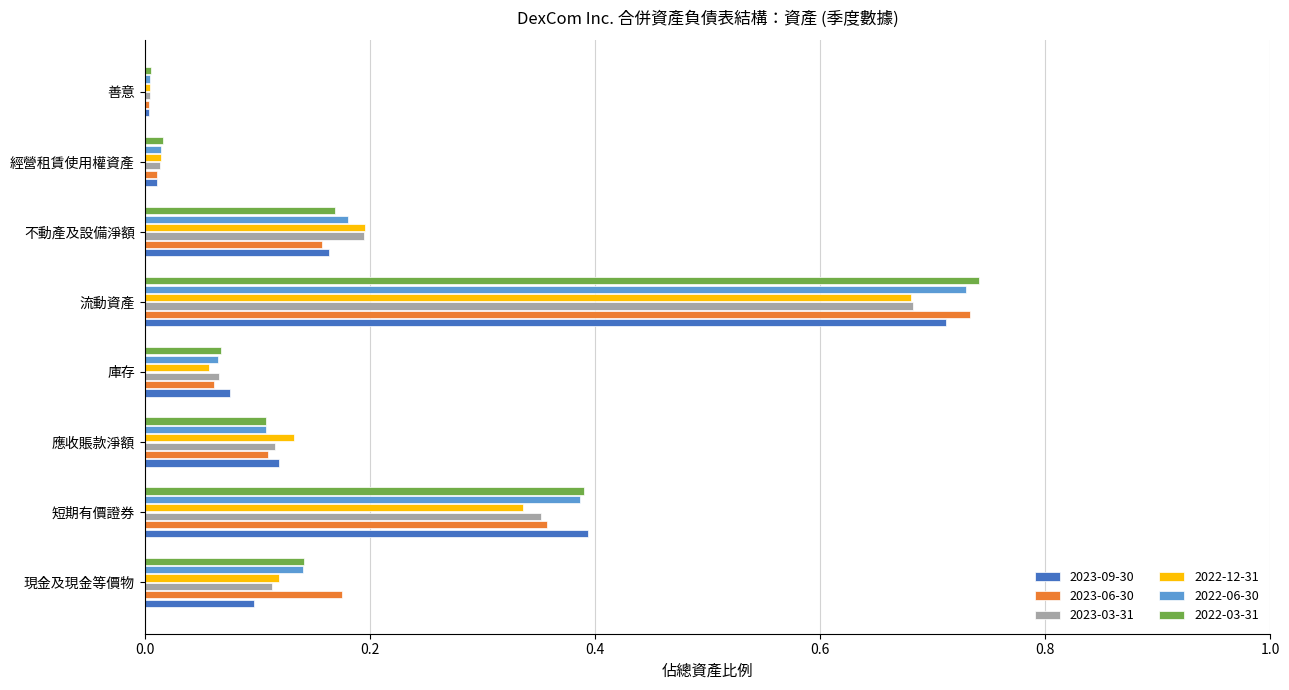

The 2023-03-31 series shows 0.0 at 經營租賃使用權資產. True or false?

True